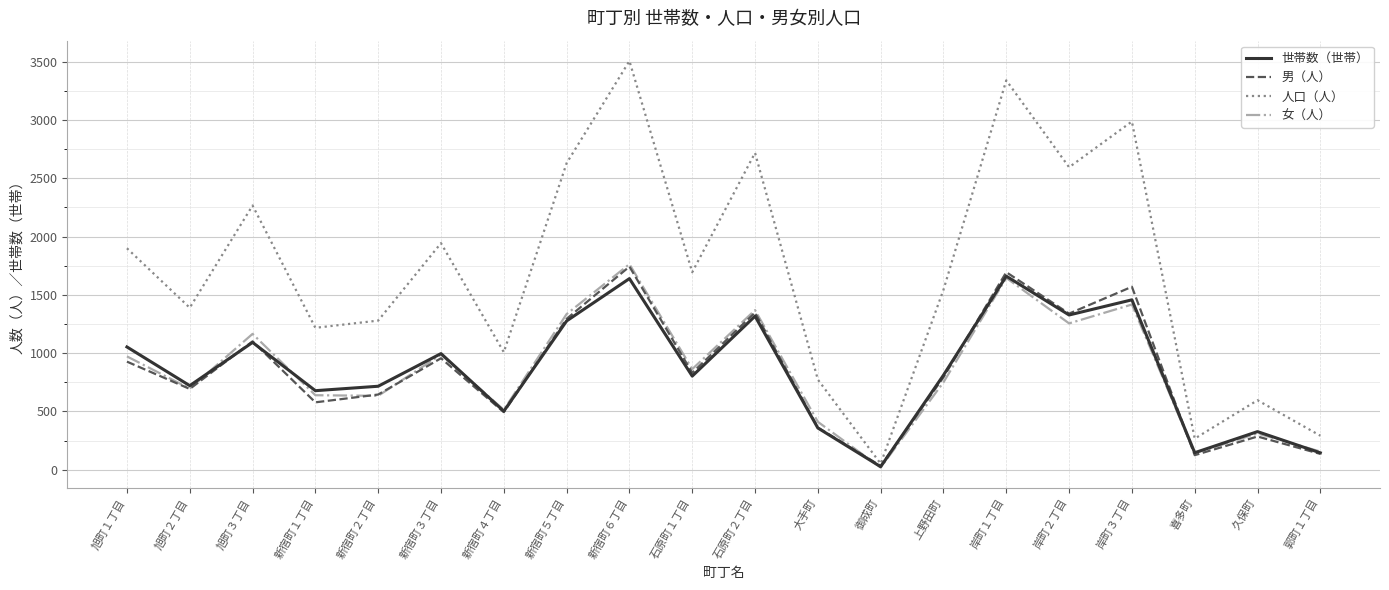

What is the total value across all series at 新宿町２丁目?

3274